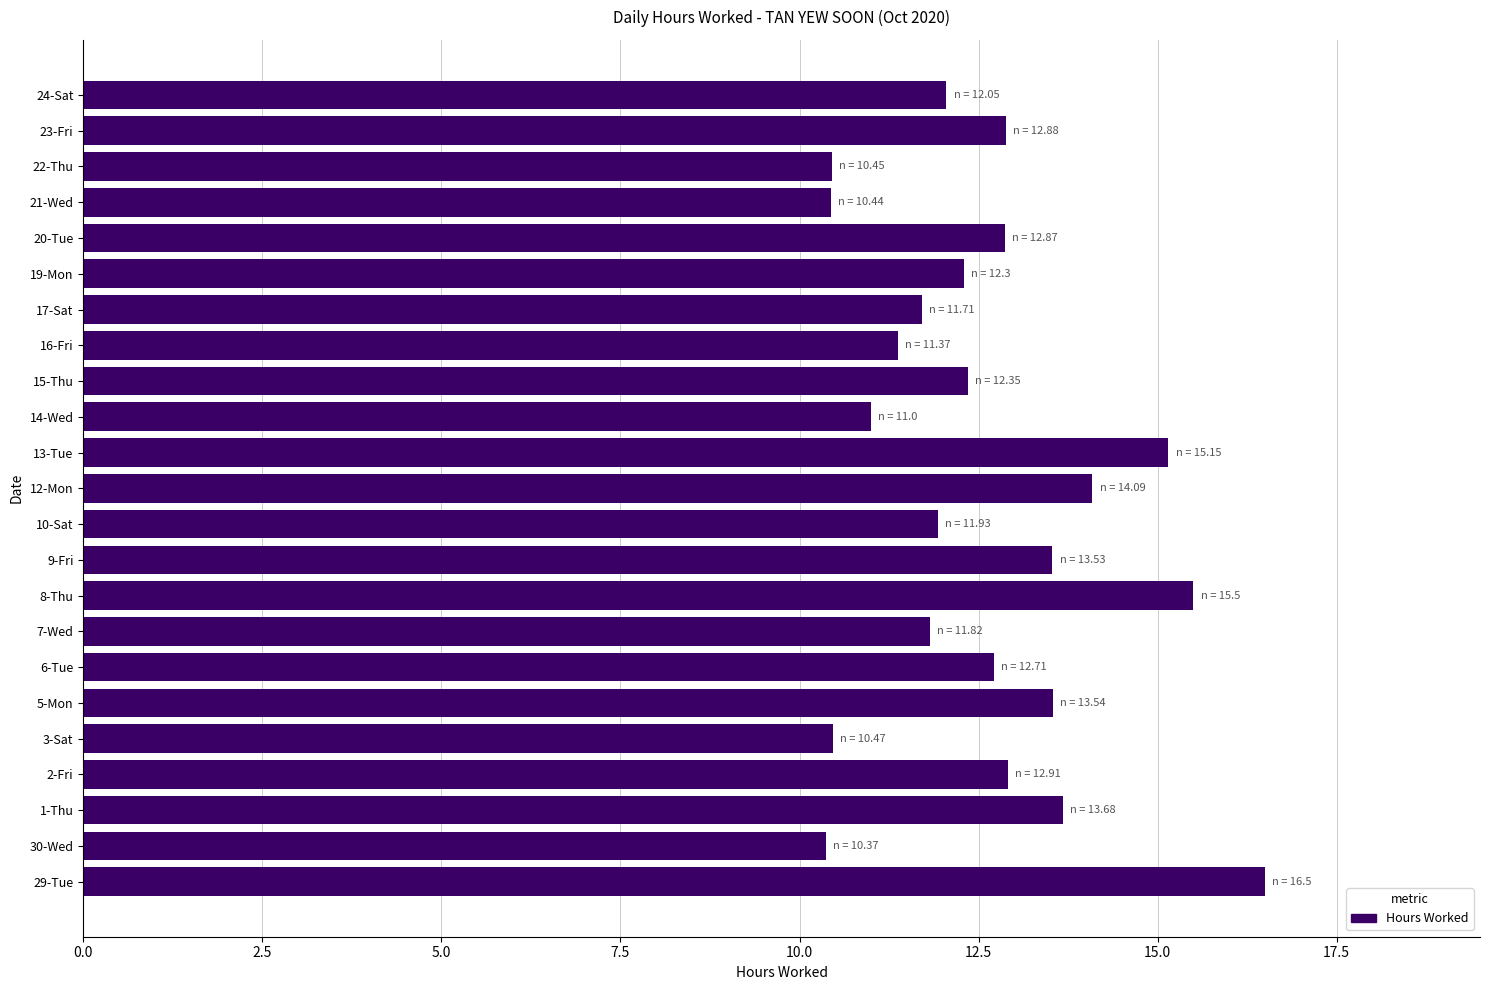

What is the ratio of the value at 6-Tue to the value at 23-Fri?

1.0